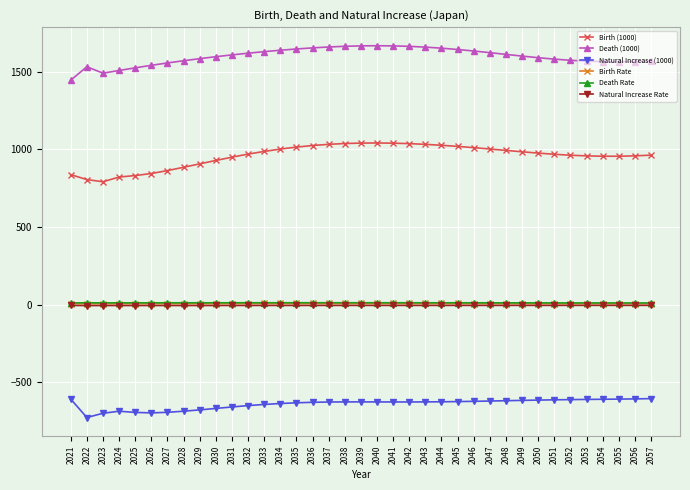

True or false: Death Rate and Death (1000) cross at least once.

False